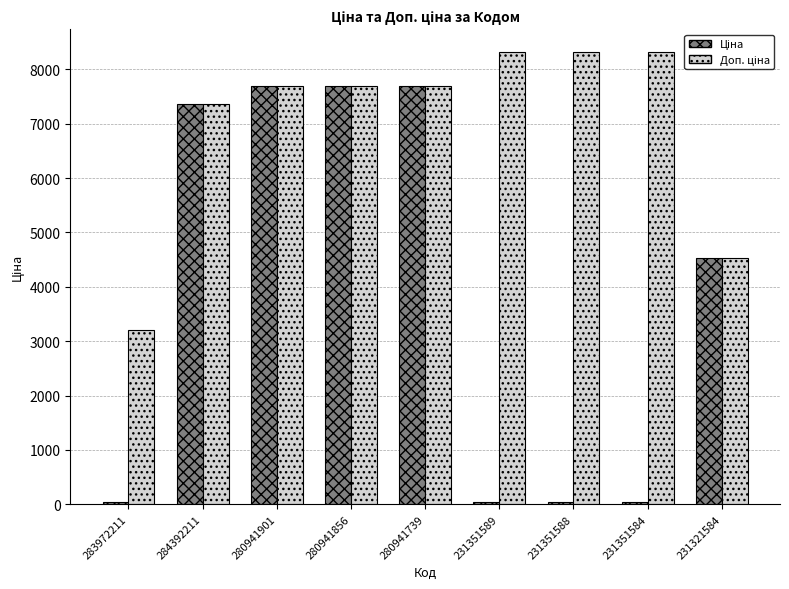

At how many categories does at least one series exceed 4174?

8